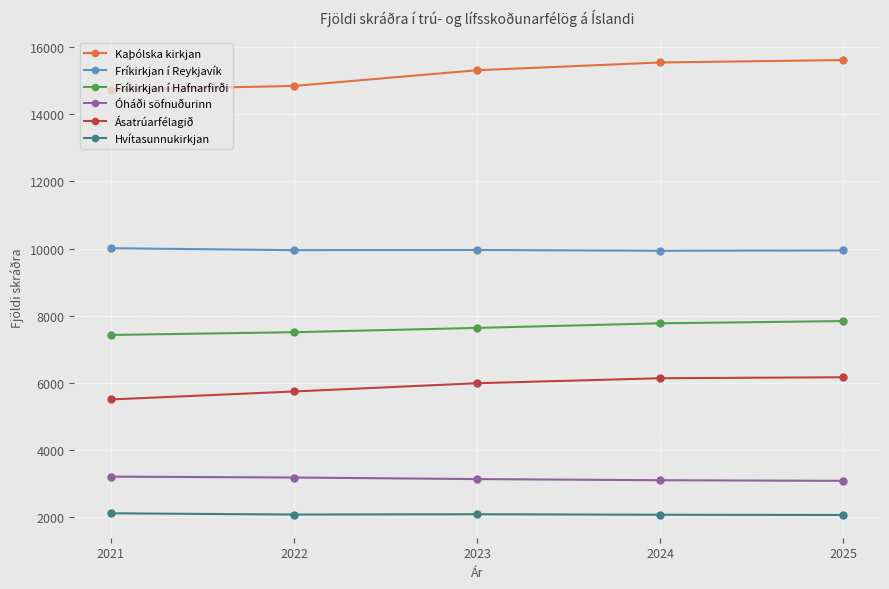

Does the chart display data point markers on the line(s)?

Yes